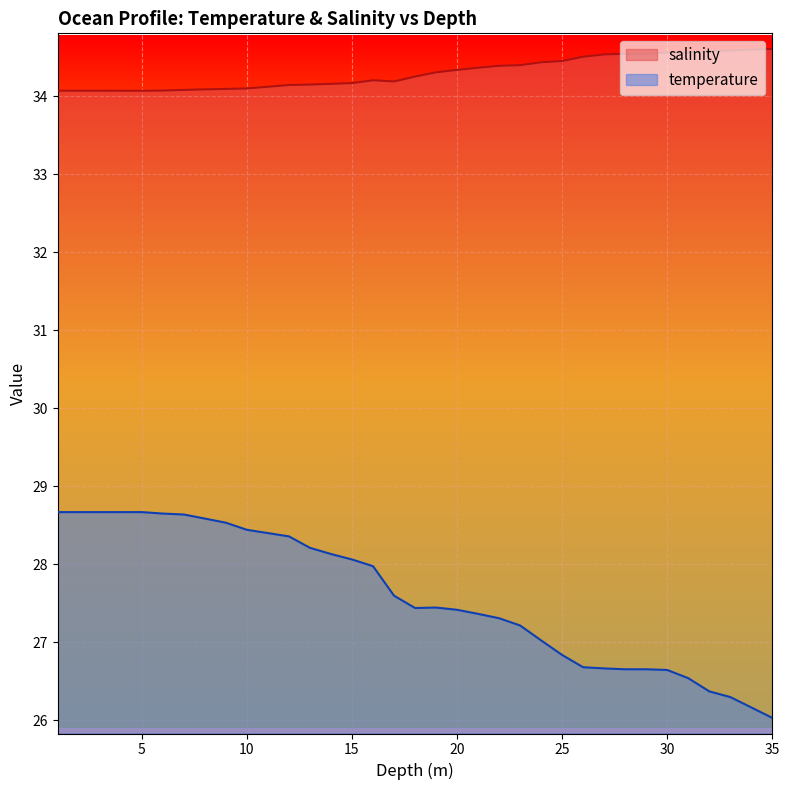

How many data points does each series have?

35